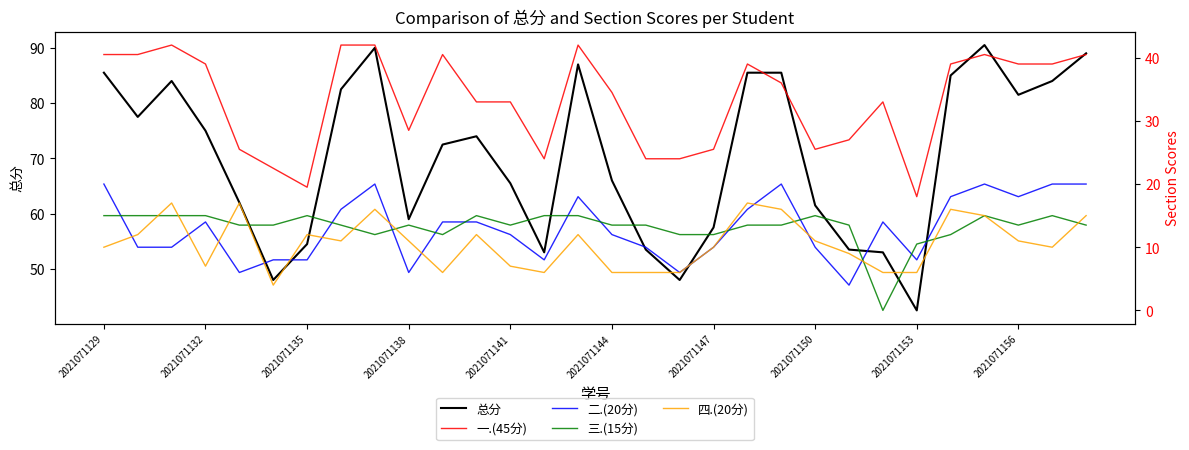

What is the sum of the 一.(45分) values at 13 and 15?

58.5